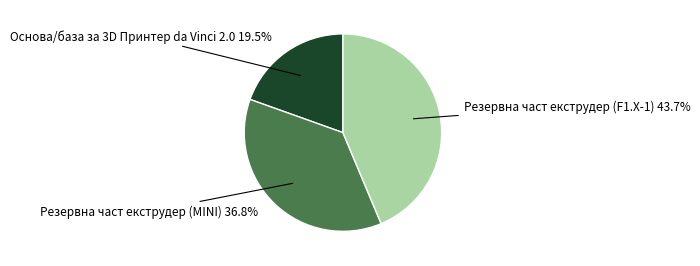

Does any single category account for the majority?

No